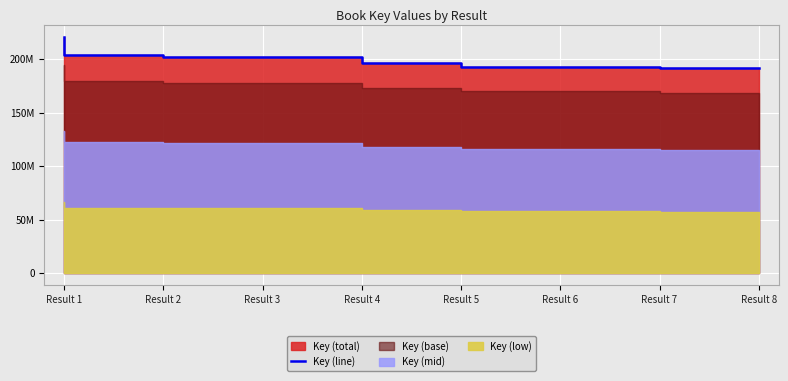

How many lines are shown in the chart?

1